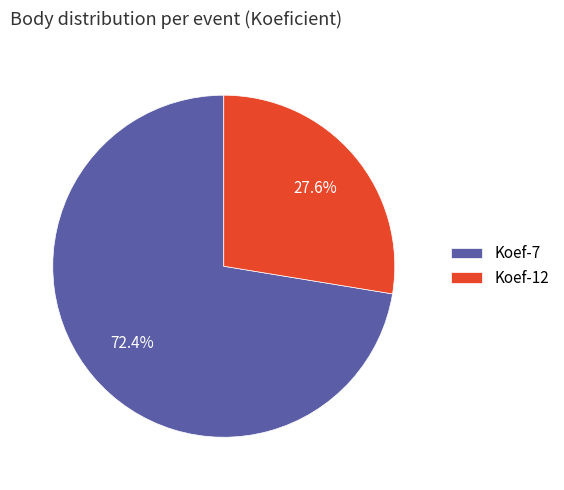

Is there any slice that represents more than half of the pie?

Yes